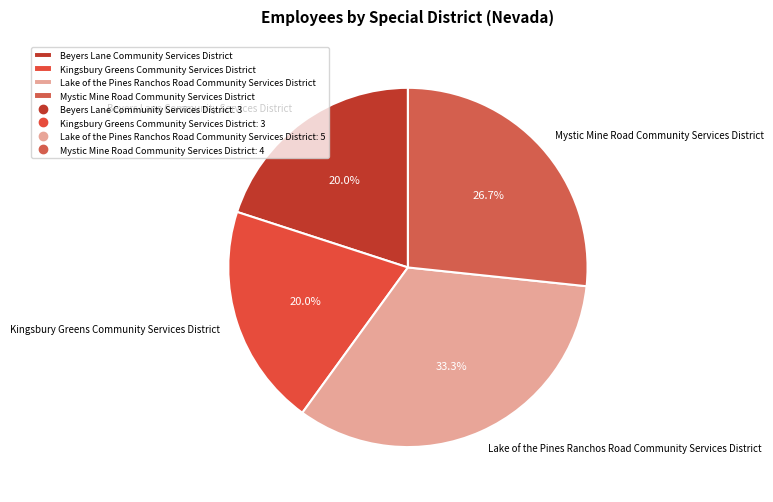

To the nearest percent, what is the difference between the largest and smallest slice percentages?

13%